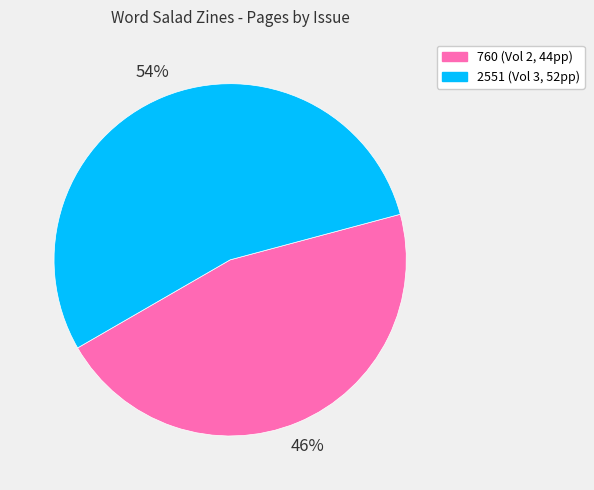

Which category has the smallest portion of the pie?

760